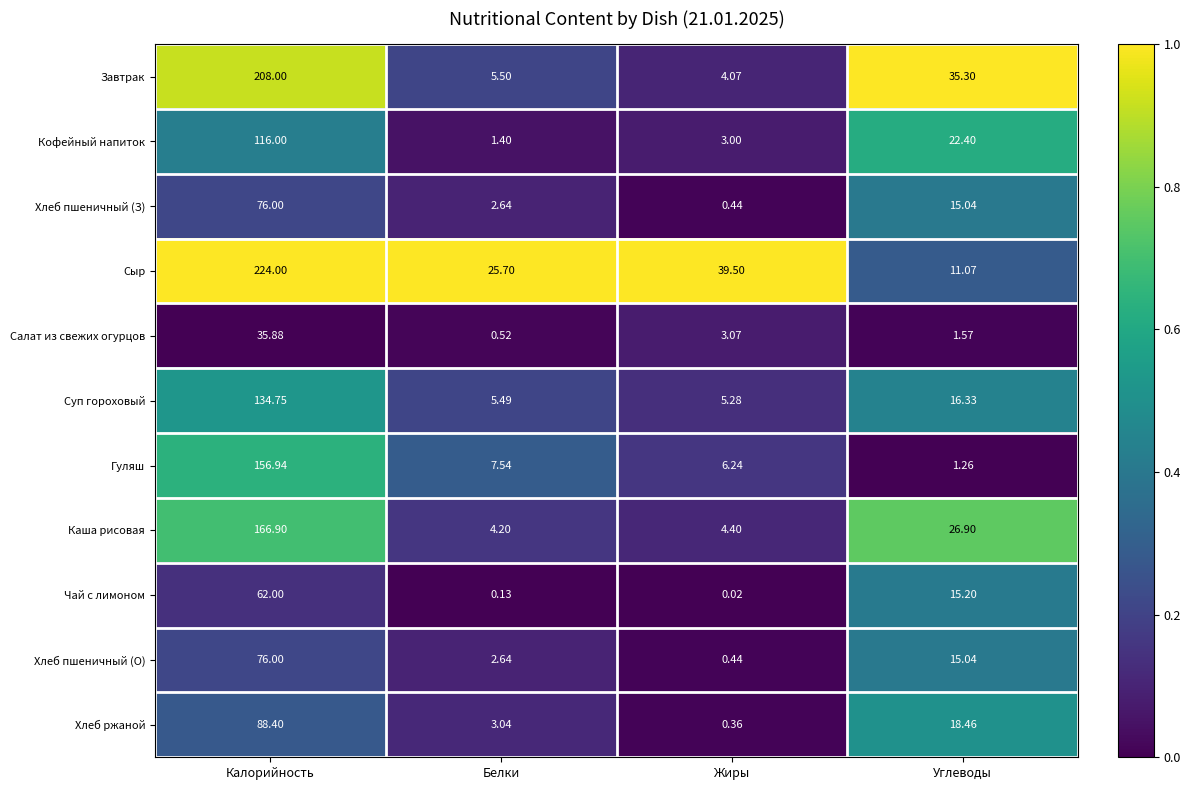

Is the value of Гуляш at Белки greater than the value of Завтрак at Калорийность?

No